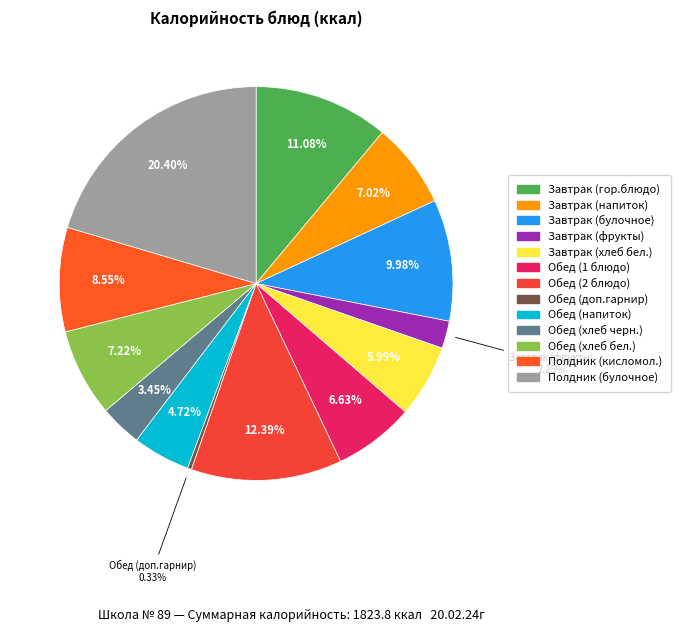

True or false: Завтрак (гор.блюдо) accounts for 11% of the total.

True